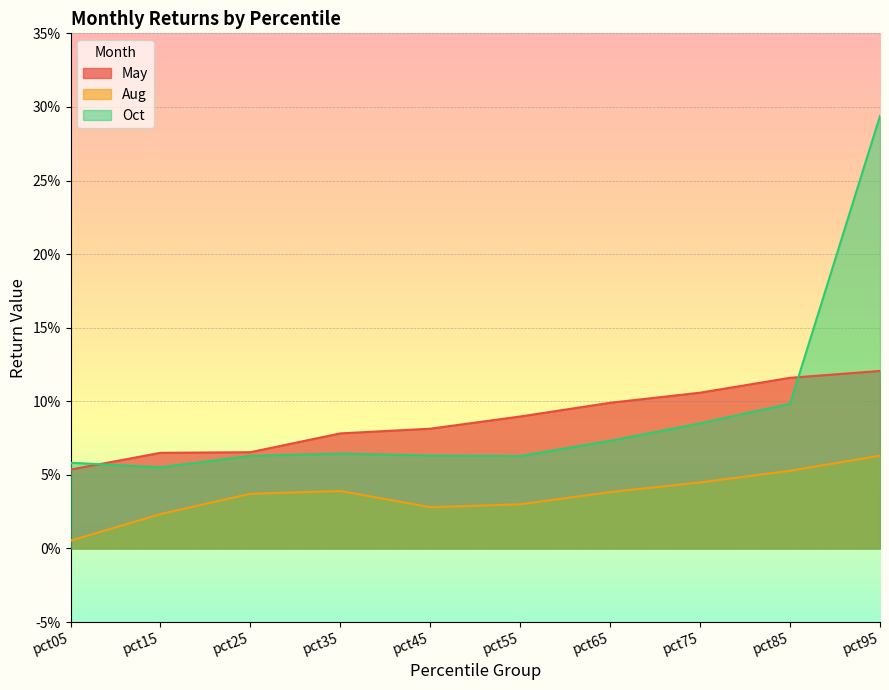

True or false: Aug and May cross at least once.

False